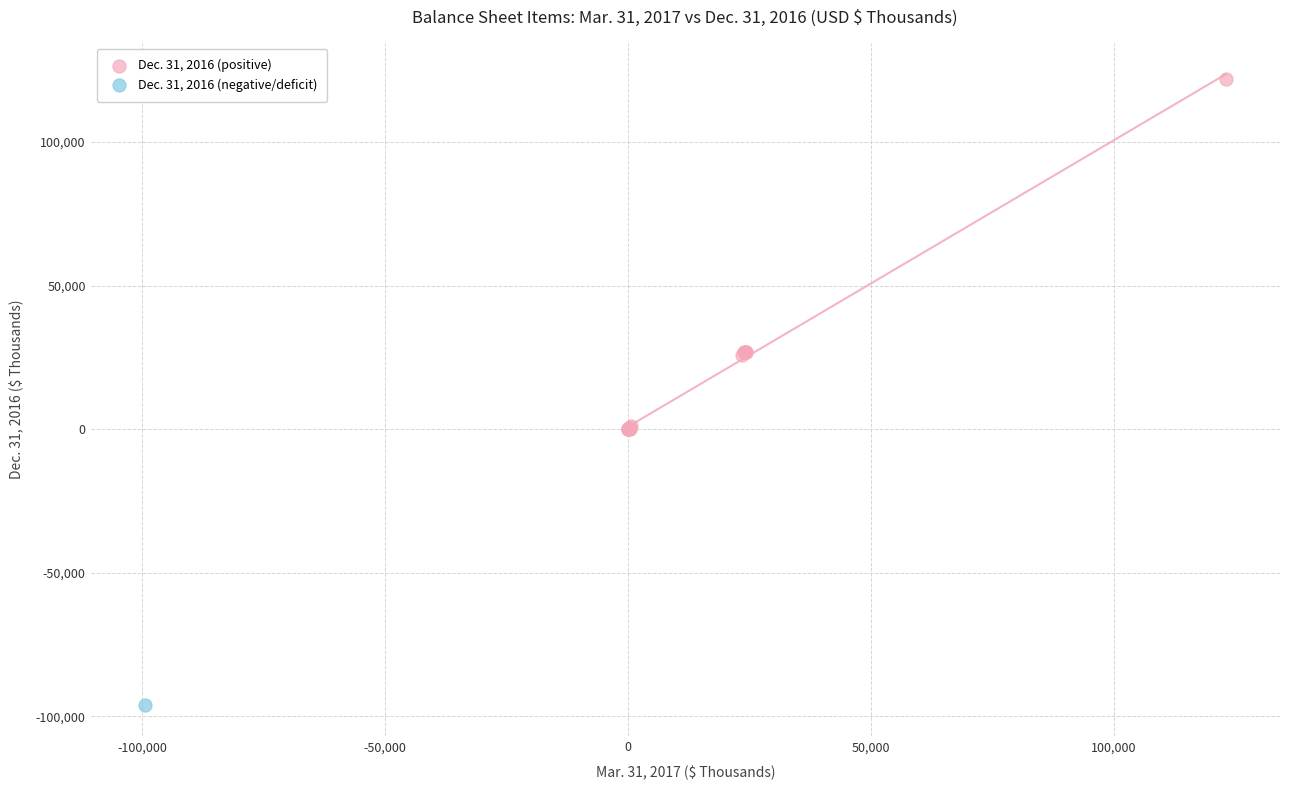

What are all the series names shown in the legend?

Dec. 31, 2016 (positive), Dec. 31, 2016 (negative/deficit)